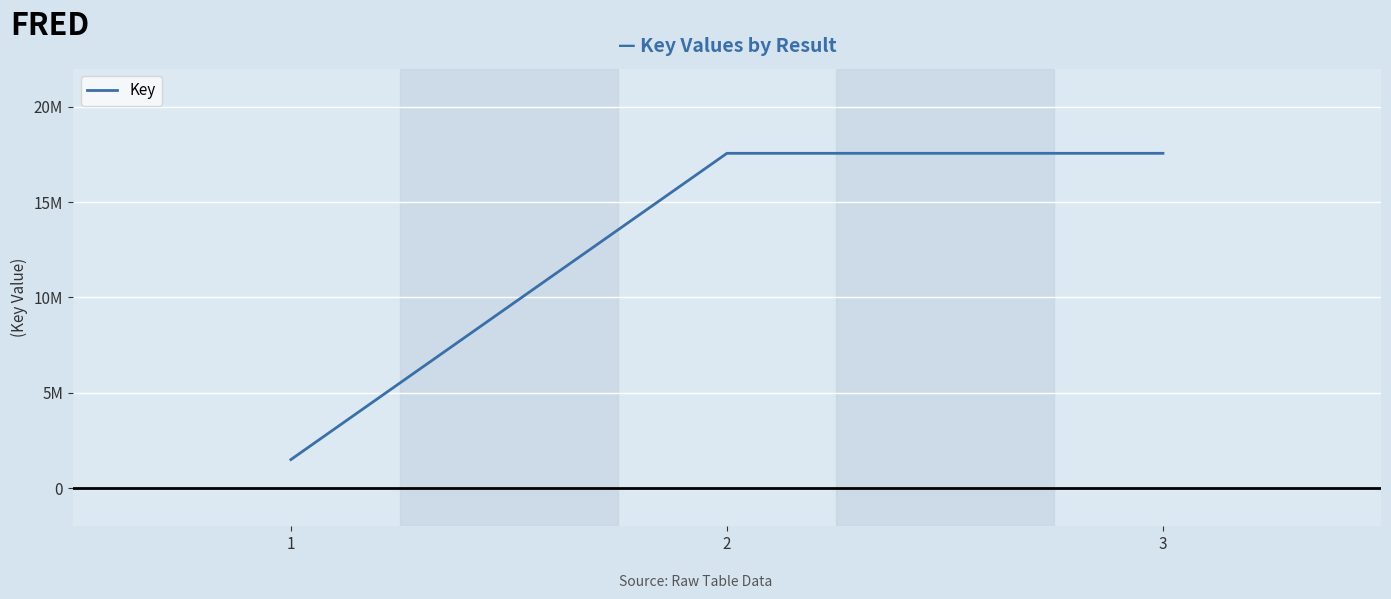

Reading left to right, what are all the values shown in this chart?

1498628	17560682	17560765